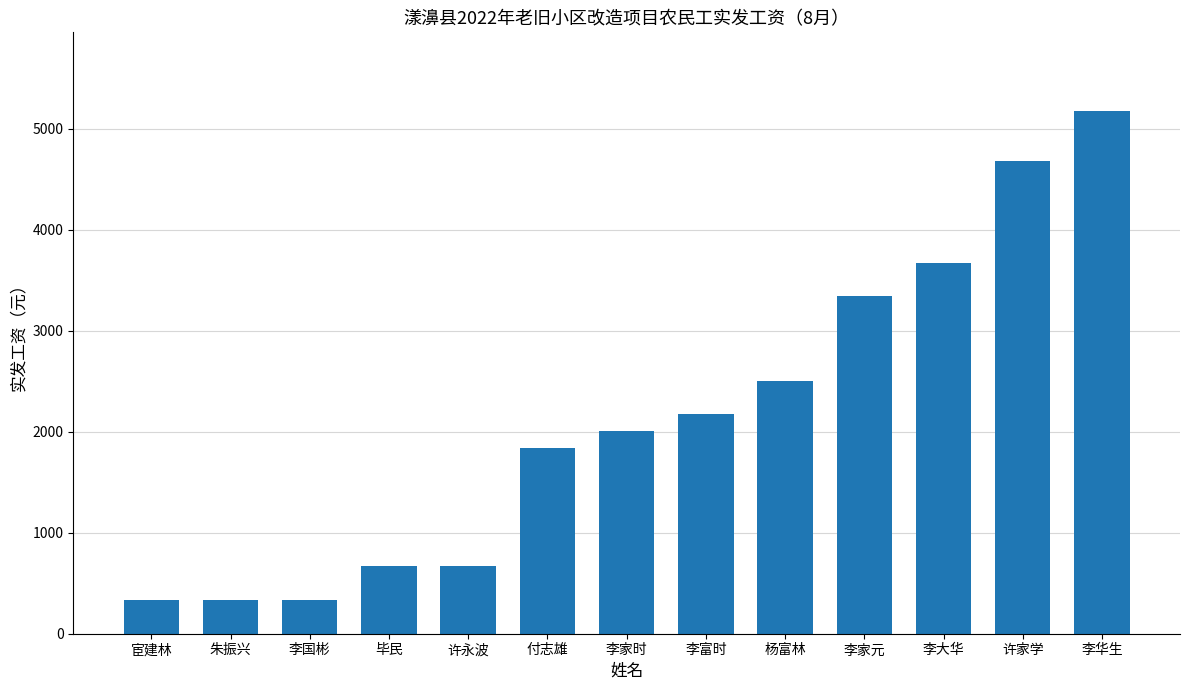

At which label is the value closest to 2755?

杨富林